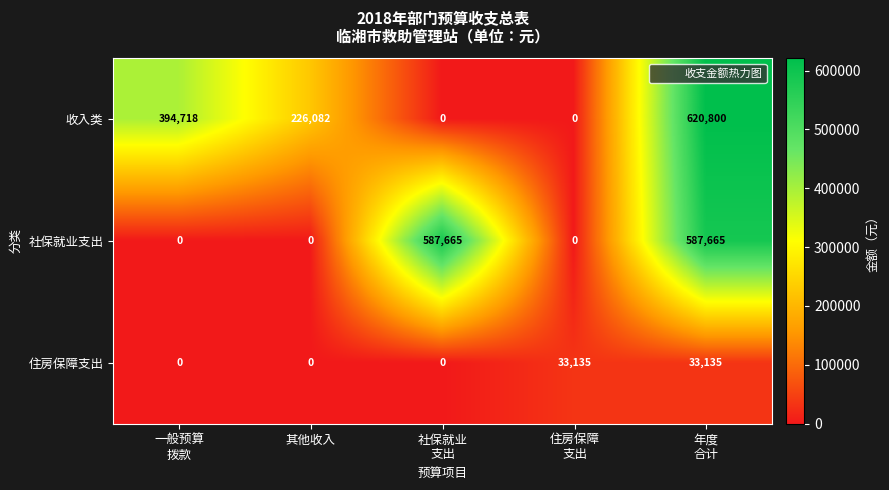

Reading left to right, transcribe all the data shown in this chart.

收入类: 394718	226082	0	0	620800
社保就业支出: 0	0	587665	0	587665
住房保障支出: 0	0	0	33135	33135